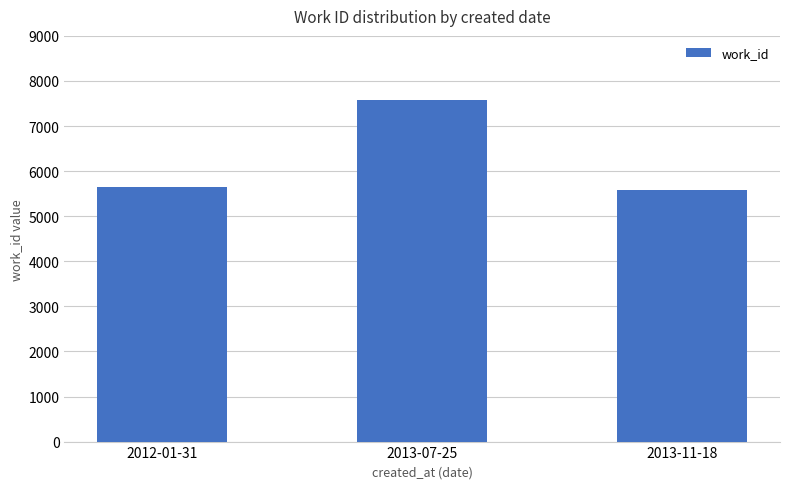

Does the chart contain any negative values?

No